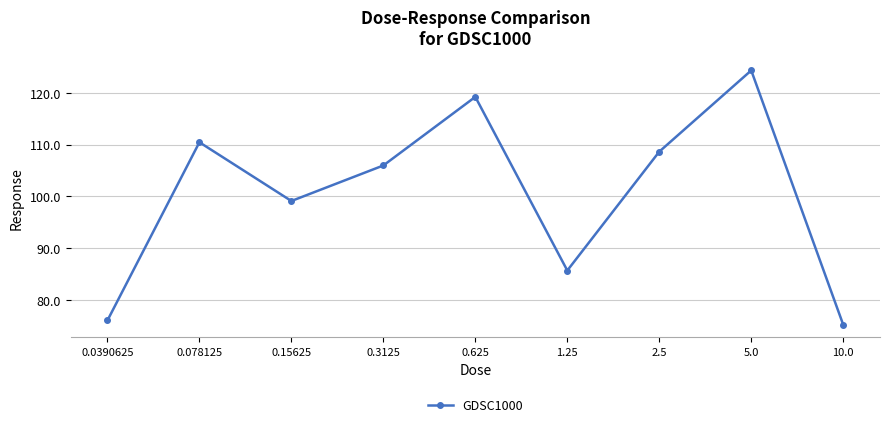

The value at 1.25 is 52.6. True or false?

False